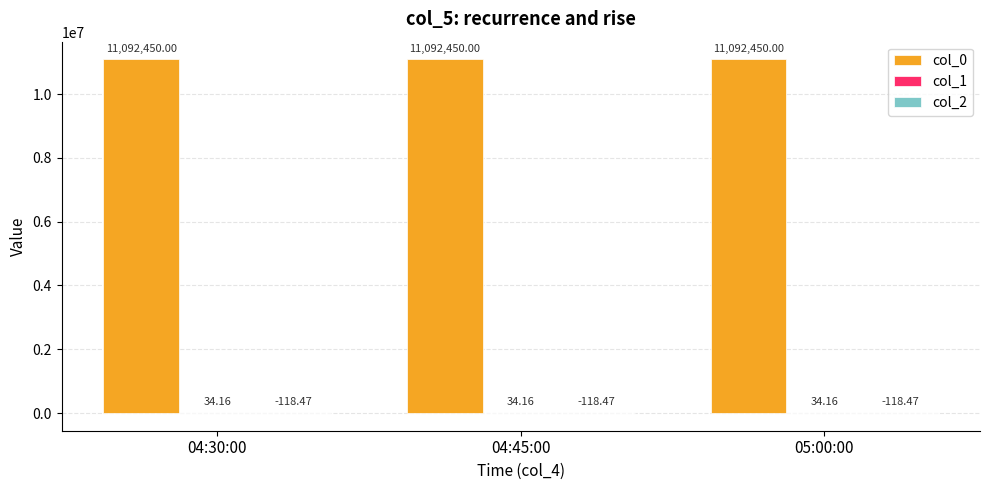

Which series has the largest total across all categories?

col_0